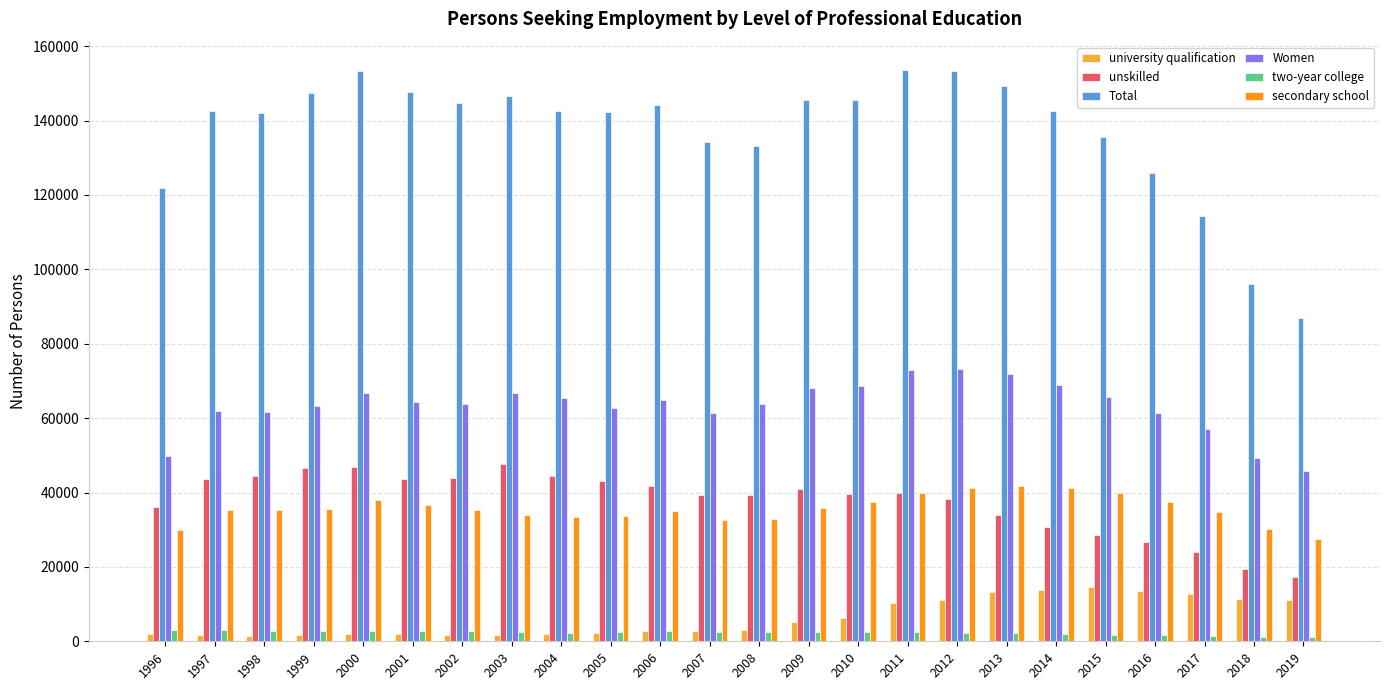

What is the difference between the secondary school values at 2003 and 1997?

1314